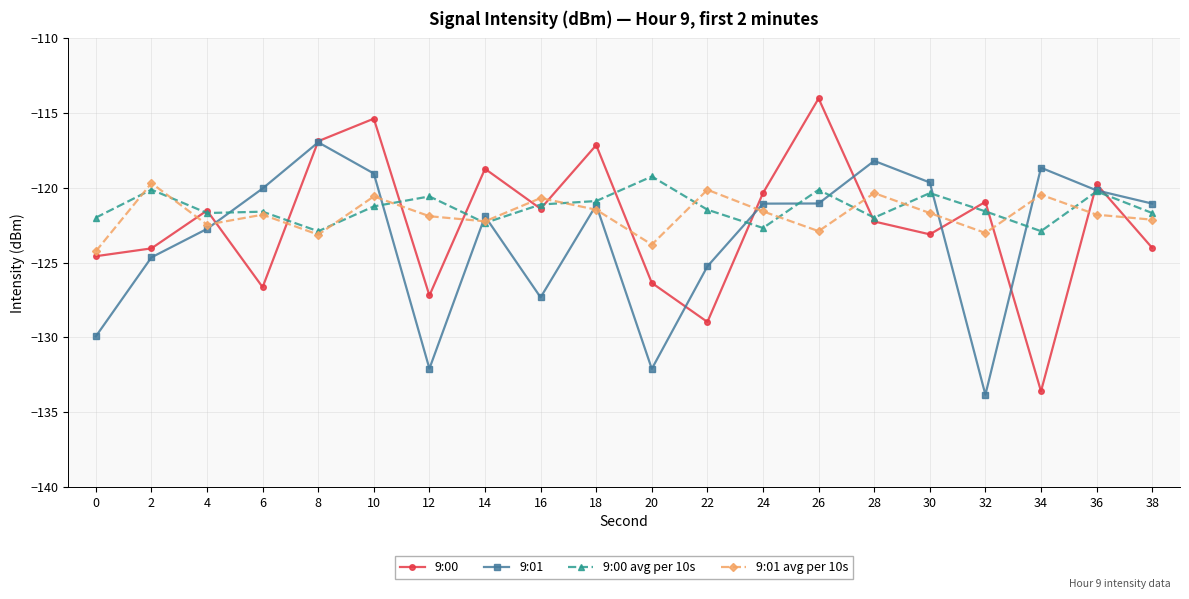

Does the chart display data point markers on the line(s)?

Yes